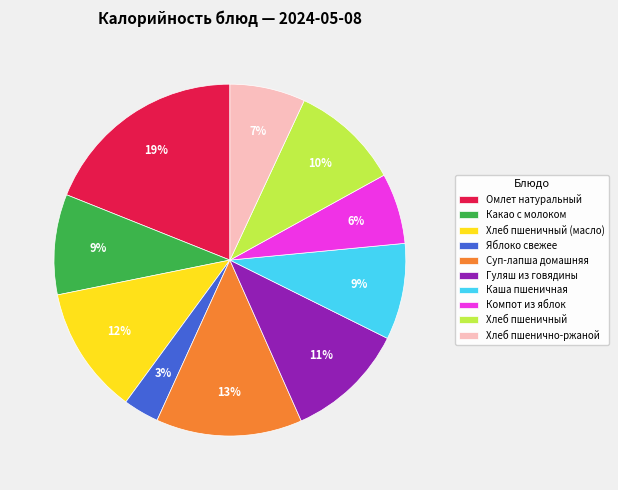

Do Хлеб пшеничный and Каша пшеничная together represent more than half of the pie?

No